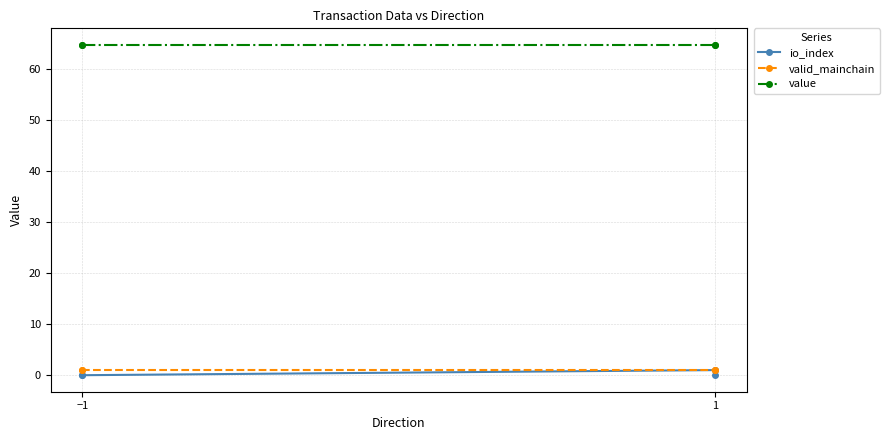

Rank the series by their maximum value, from lowest to highest.

io_index, valid_mainchain, value